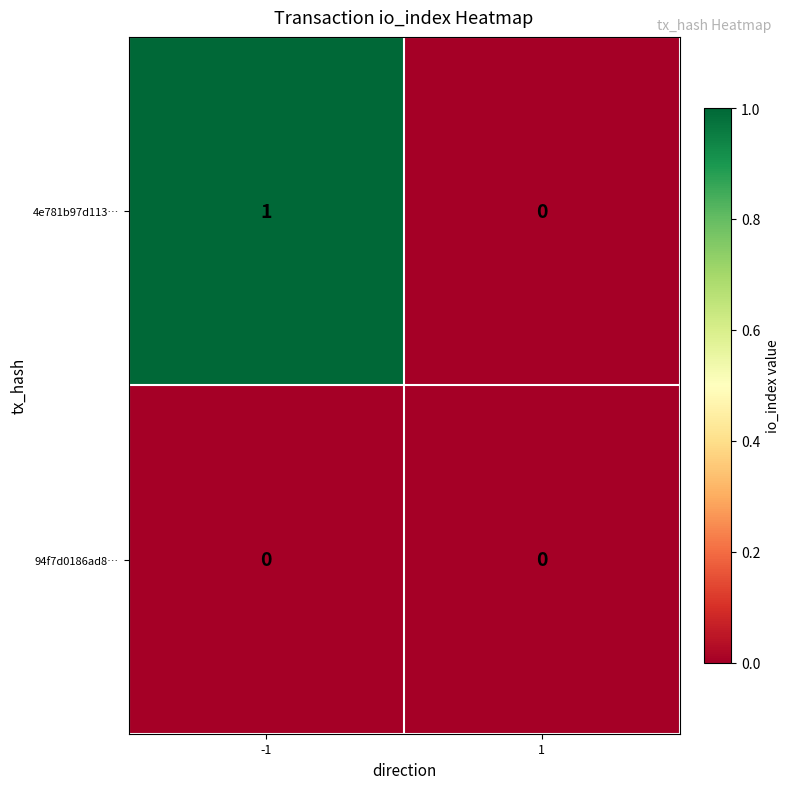

Which series has the largest total across all categories?

4e781b97d113…